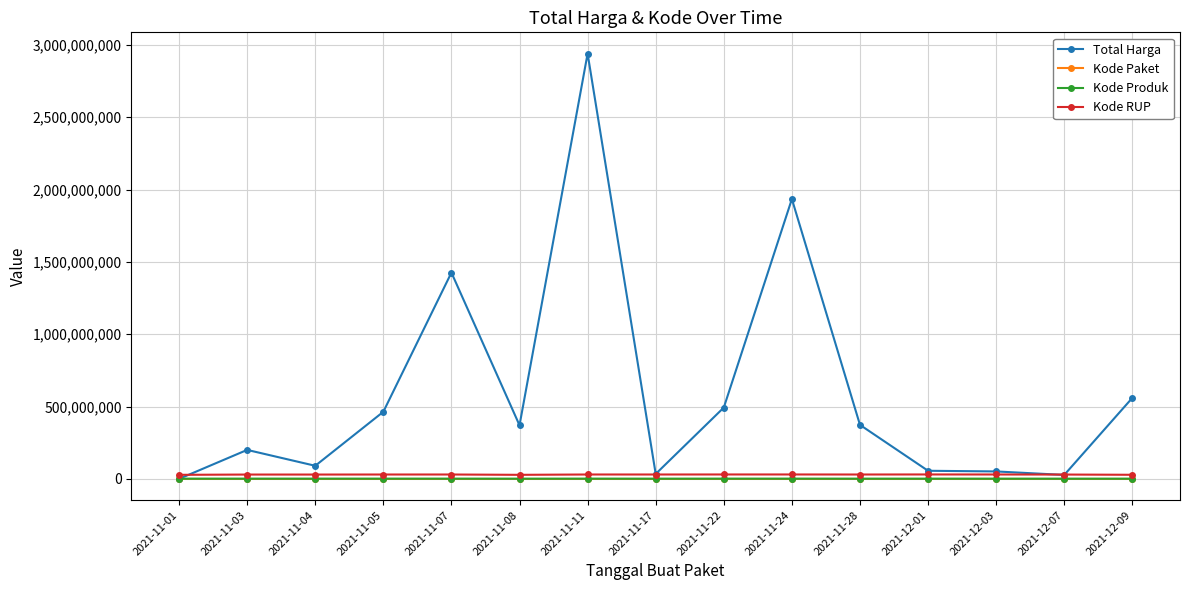

True or false: Kode Paket has more than 0 points higher than both neighbors.

True